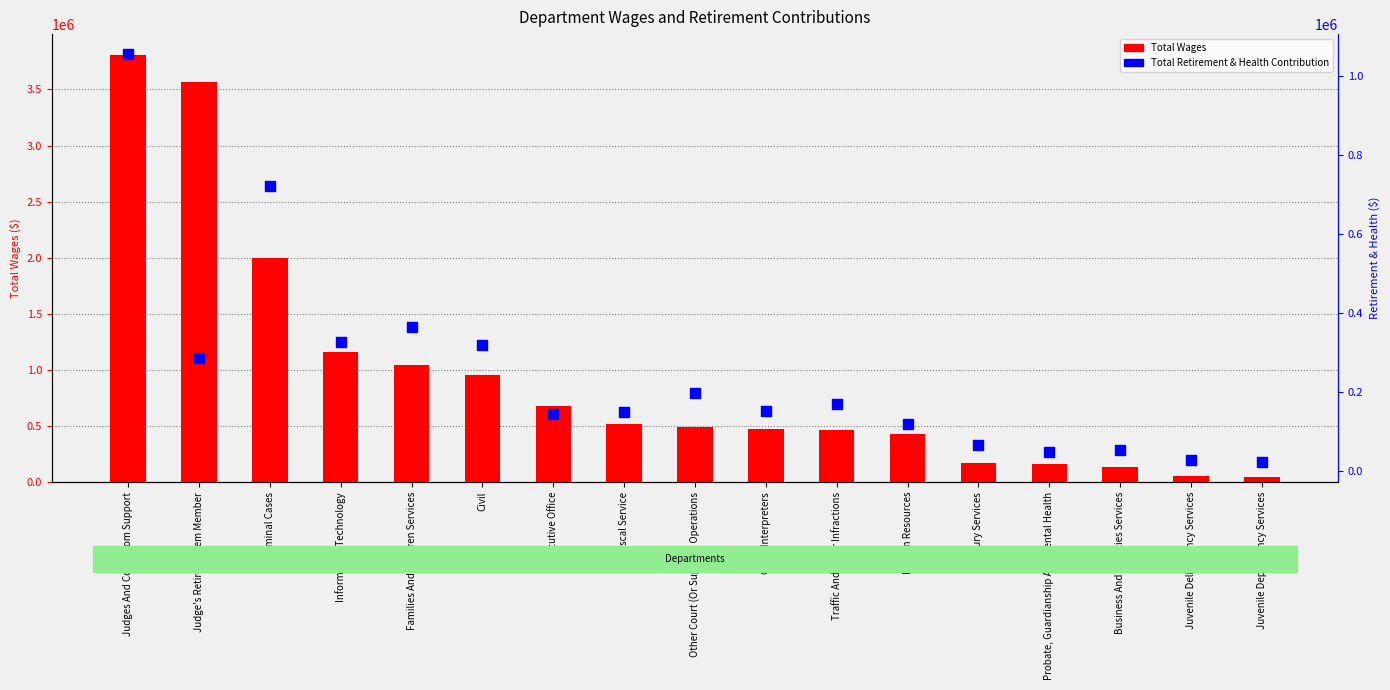

Is the value of Total Wages at Criminal Cases greater than the value of Total Retirement & Health Contribution at Court Interpreters?

Yes